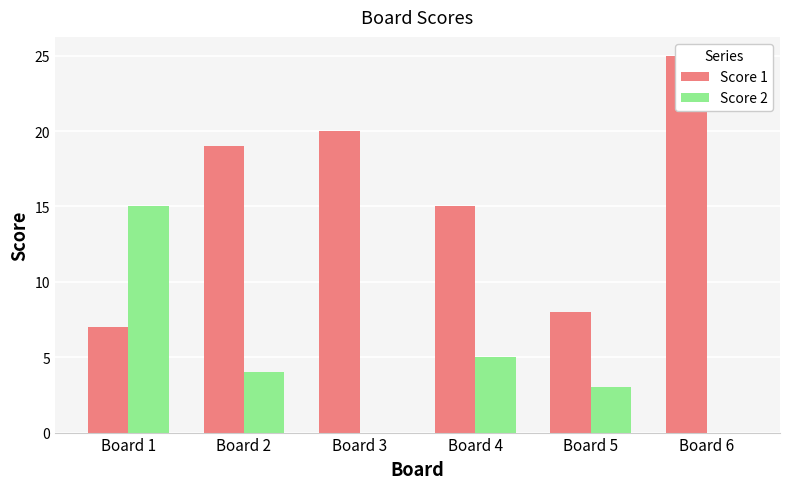

What is the value of the Score 2 bar at the 1st from the left?

15